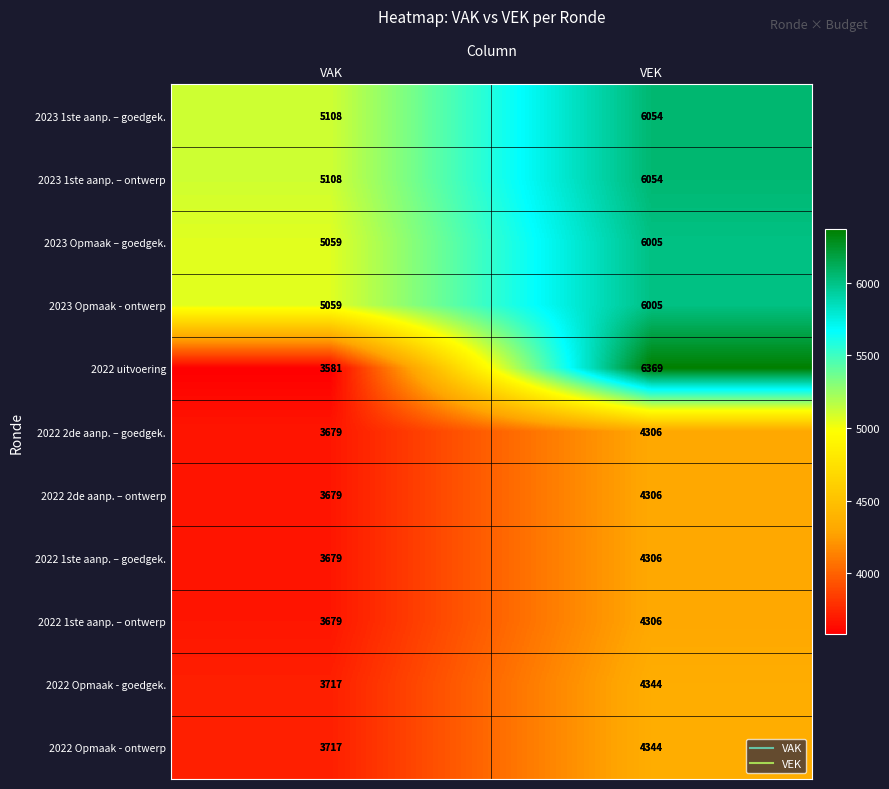

What is the approximate value of 2022 2de aanp. – ontwerp at VAK, to the nearest 50?

3700